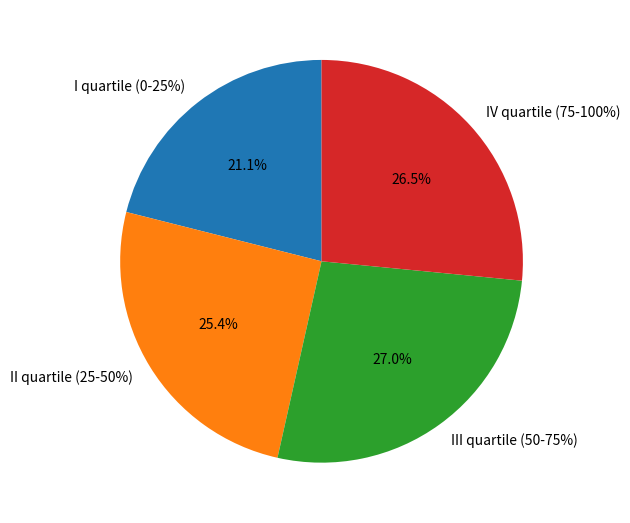

To the nearest percent, what percentage of the pie is II quartile (25-50%)?

25%